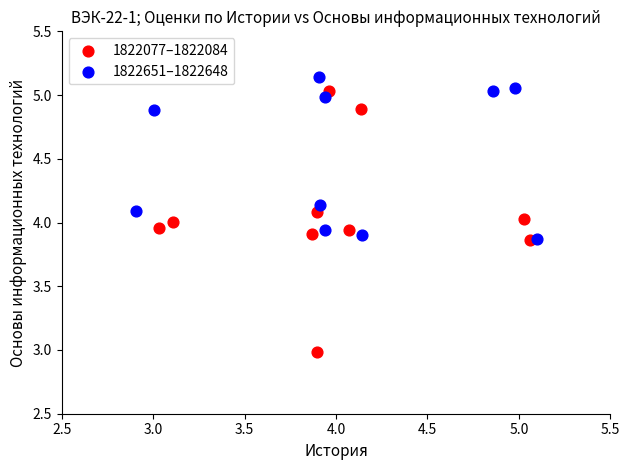

Which series has the widest spread of Y values?

1822077–1822084